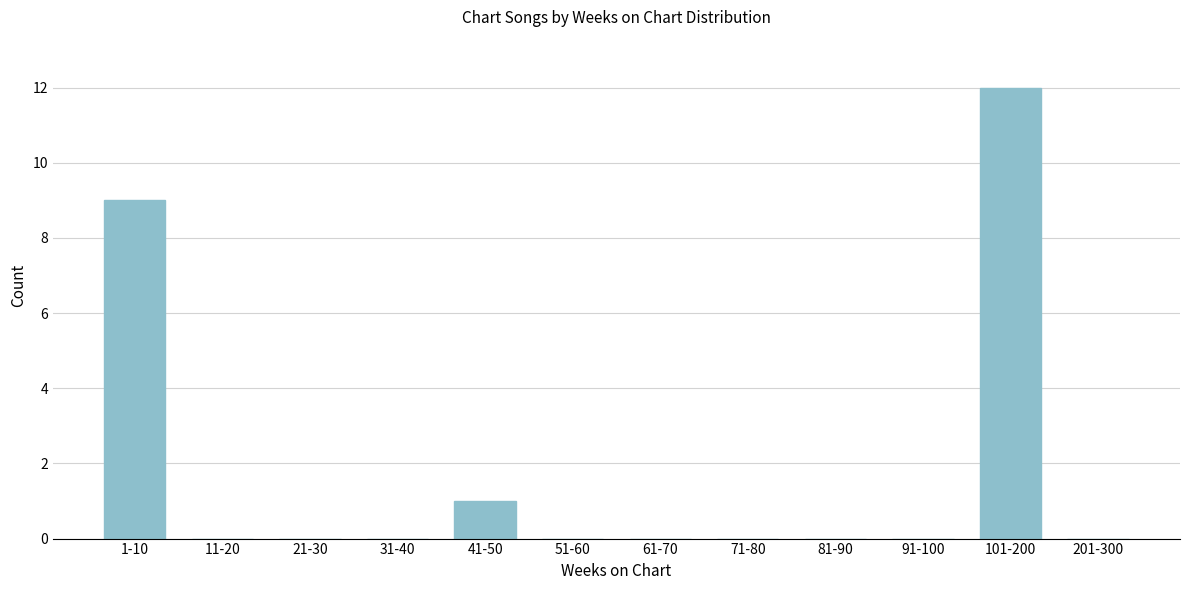

Reading left to right, list all the values displayed in this chart.

1-10=9	11-20=0	21-30=0	31-40=0	41-50=1	51-60=0	61-70=0	71-80=0	81-90=0	91-100=0	101-200=12	201-300=0